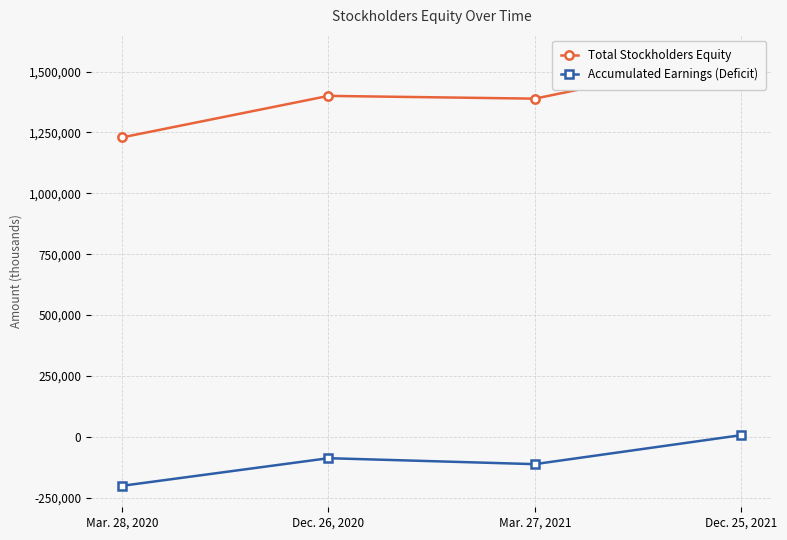

The value of Total Stockholders Equity at Mar. 27, 2021 is 1389005. True or false?

True